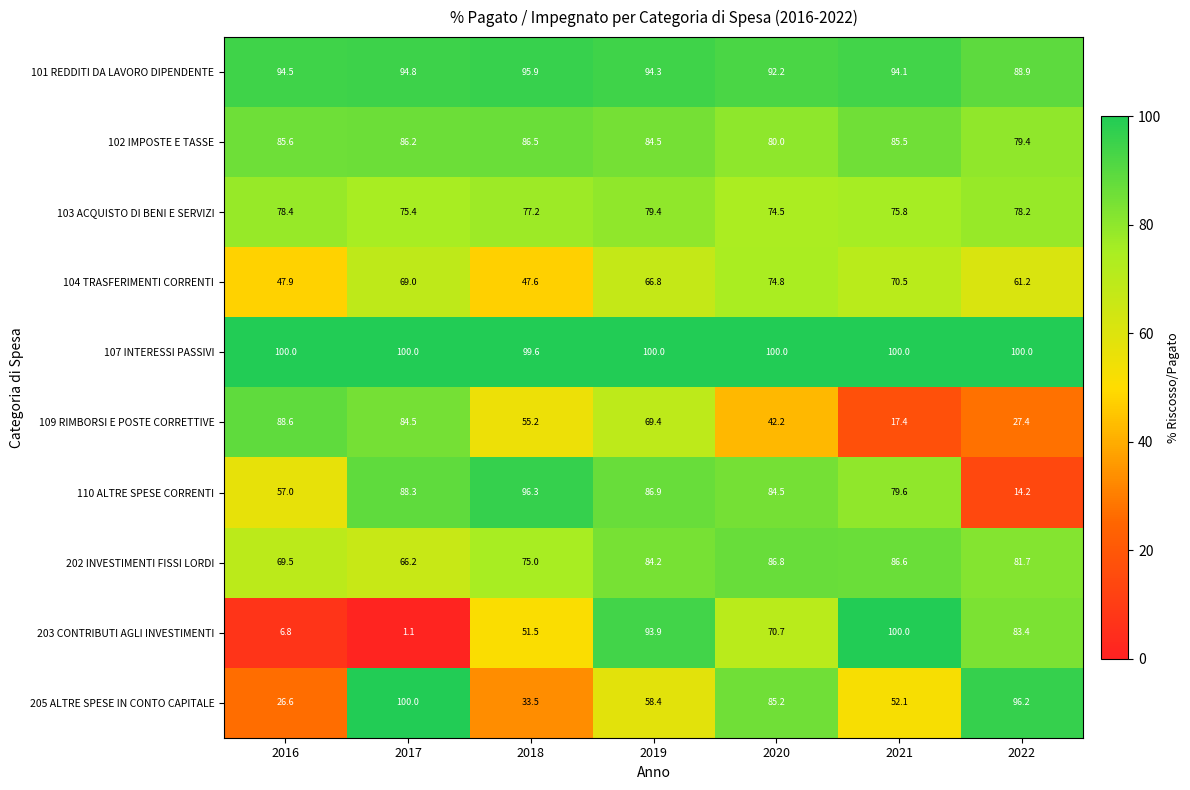

What is the difference between the highest and lowest values at 2019?

41.6